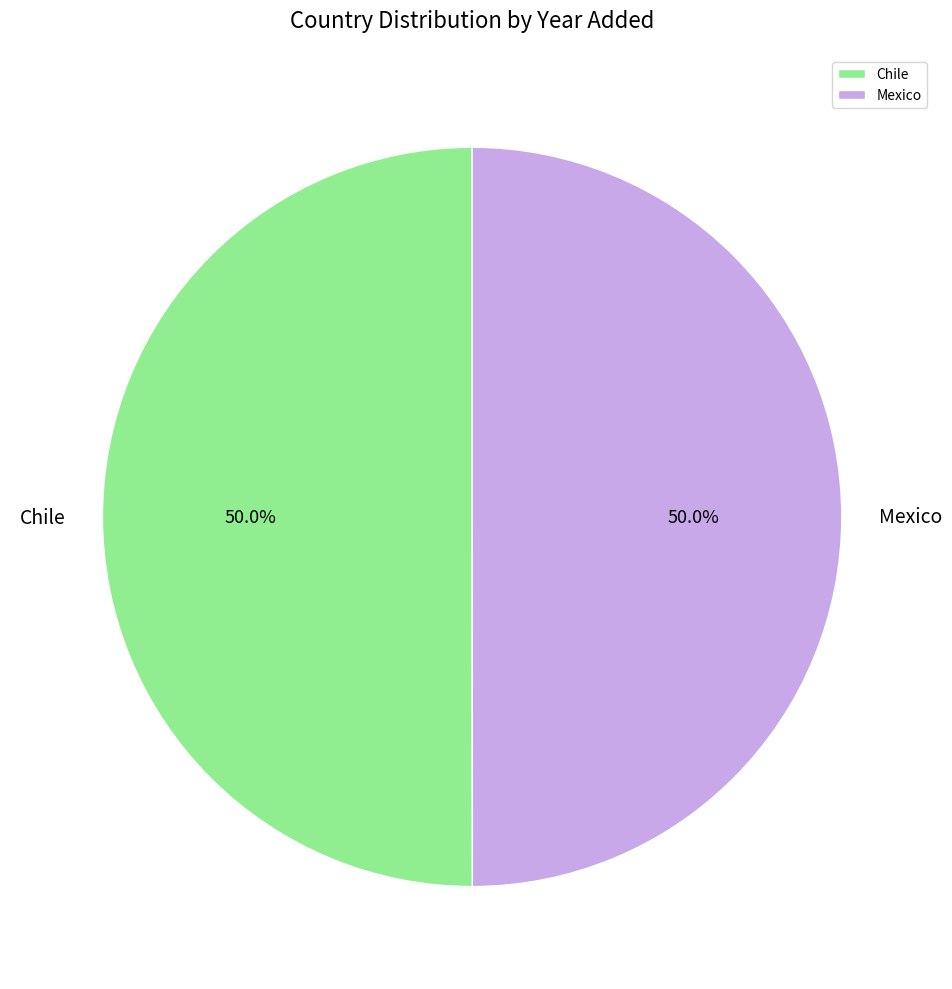

Is it true that Chile is 38% of the pie?

False